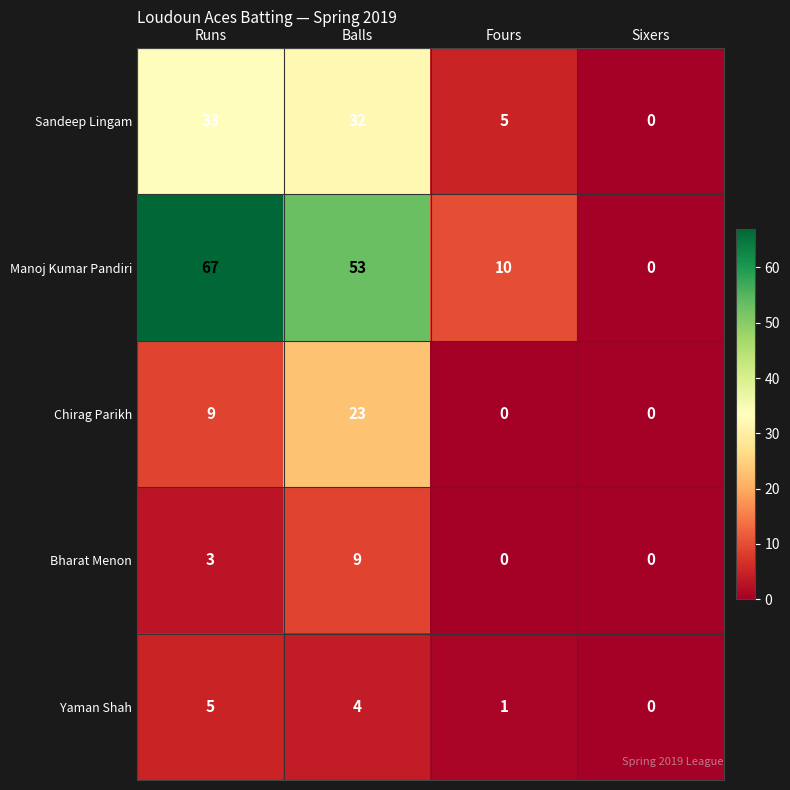

What is the difference between the Sandeep Lingam values at Sixers and Runs?

33